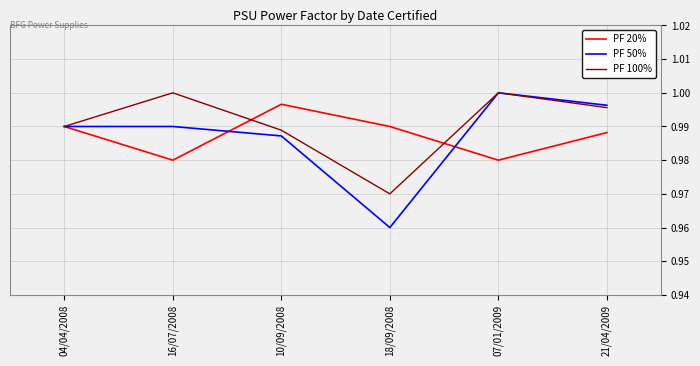

Which series has the largest range (max minus min)?

PF 50%